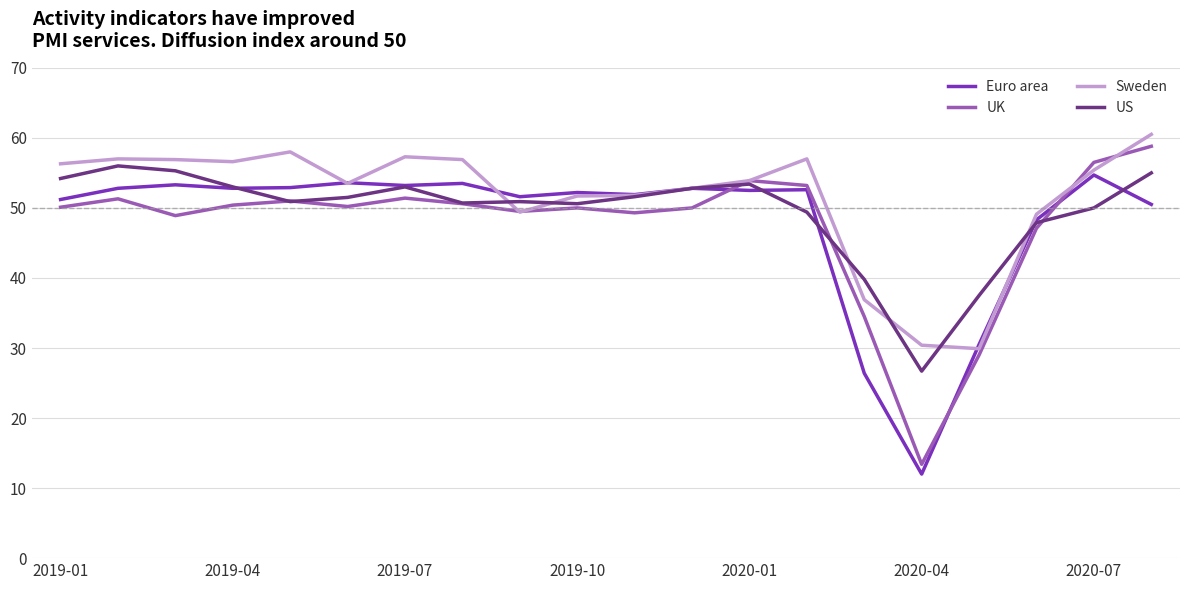

What is the minimum value for Sweden?

29.9